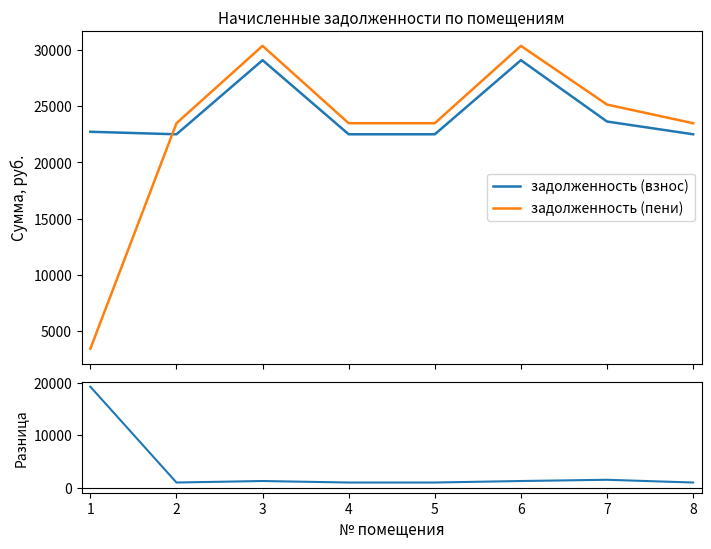

Which category has the highest value in the Разница series?

1